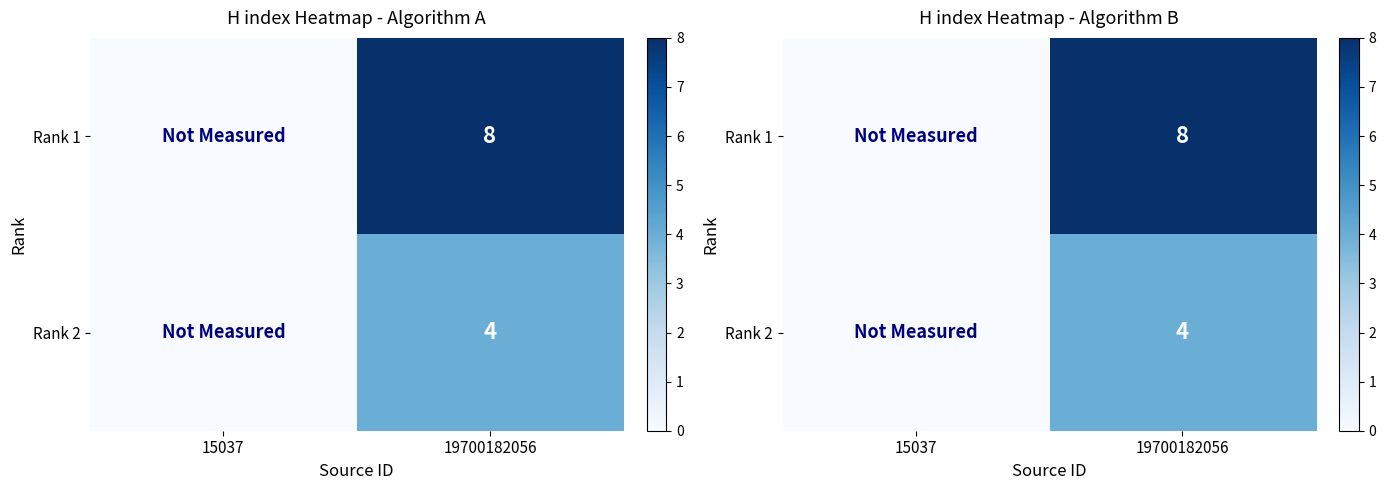

Rank the series by their maximum value, from lowest to highest.

Rank 2, Rank 1